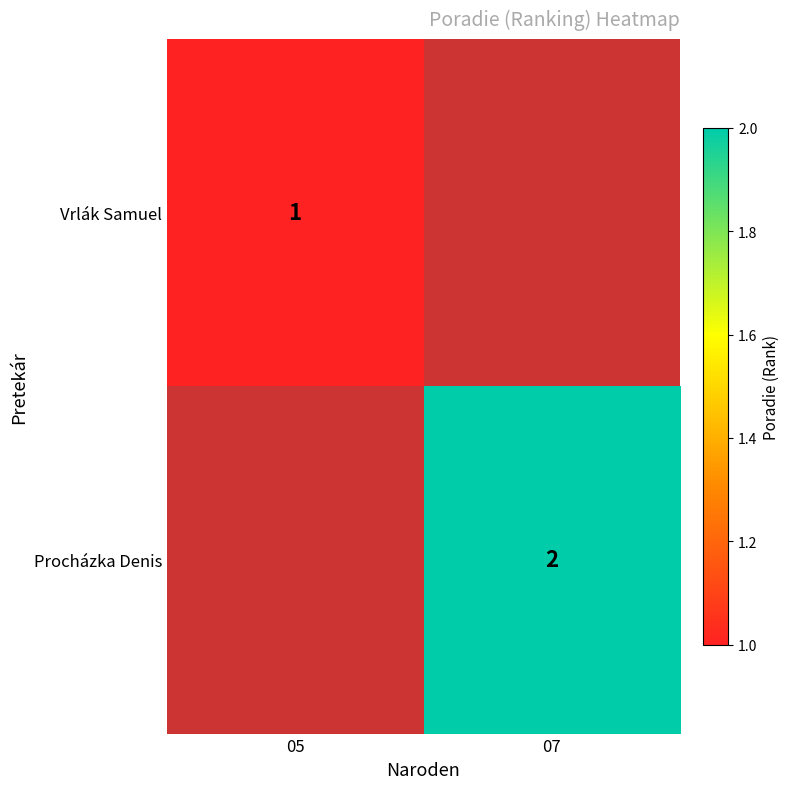

Which label corresponds to the smallest value in the chart?

07